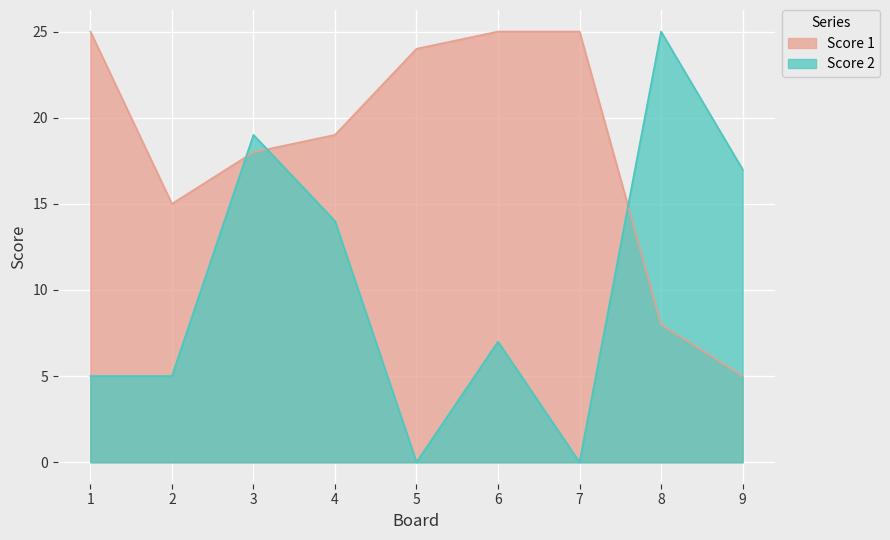

Reading right to left, extract all data points from this chart.

Score 1: 5	8	25	25	24	19	18	15	25
Score 2: 17	25	0	7	0	14	19	5	5